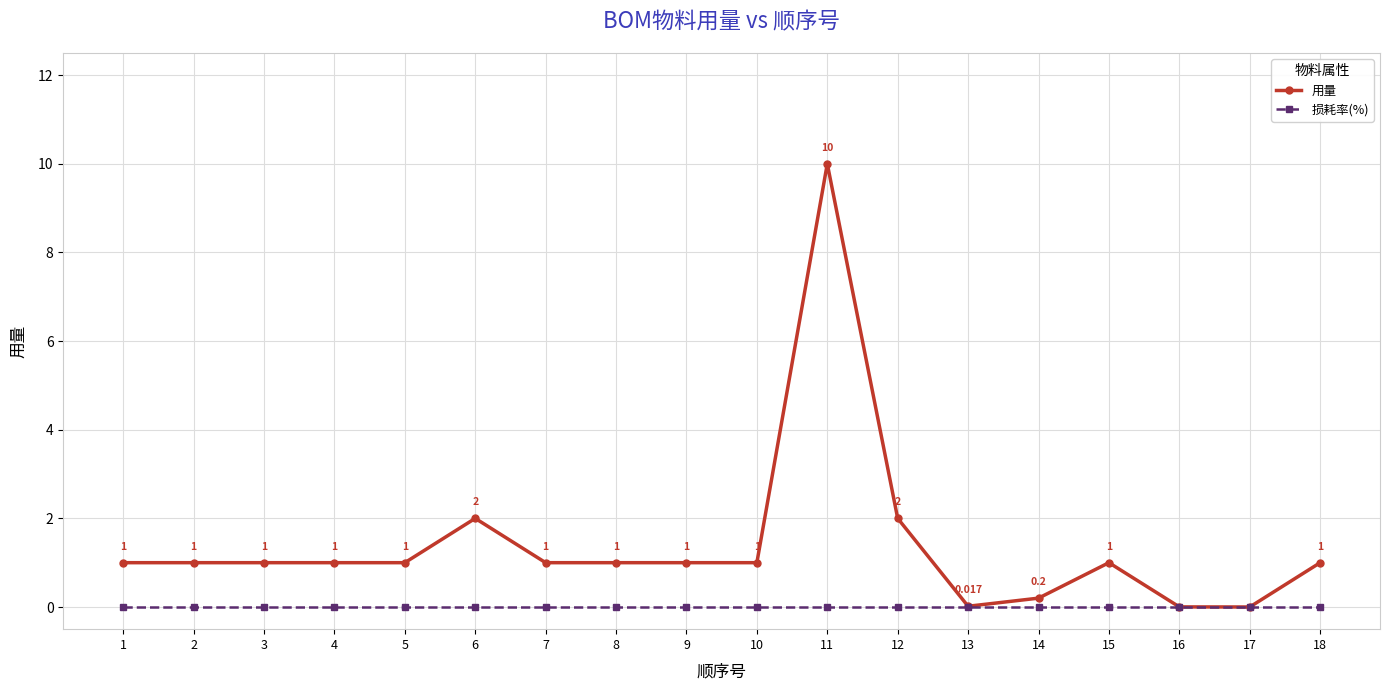

Rank the series by their maximum value, from highest to lowest.

用量, 损耗率(%)